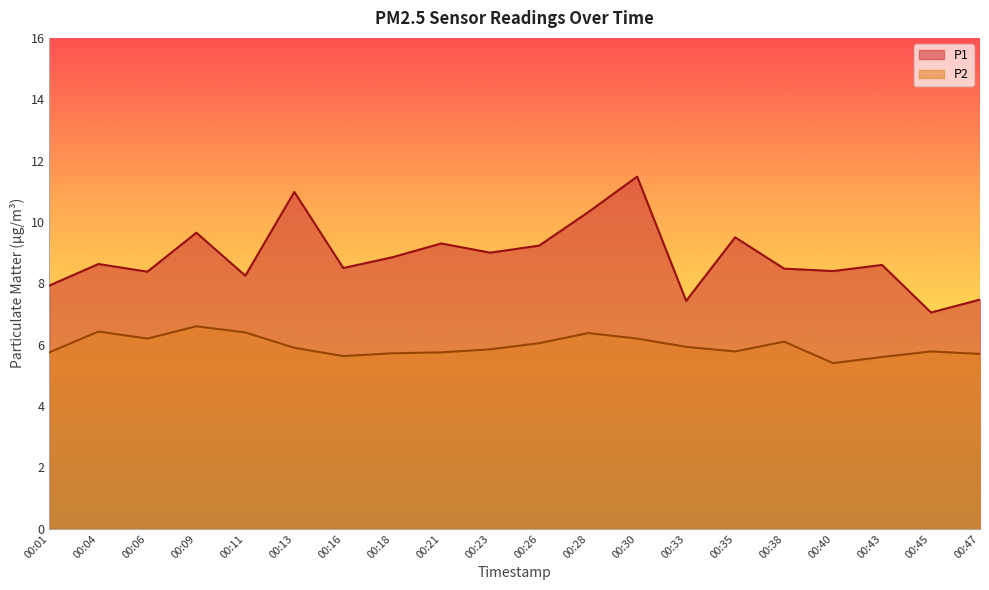

At which label does P2 reach its peak?

00:09